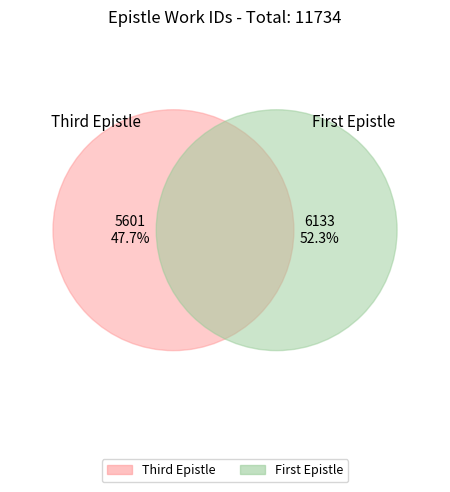

Rank the categories by value from lowest to highest.

Third Epistle, First Epistle